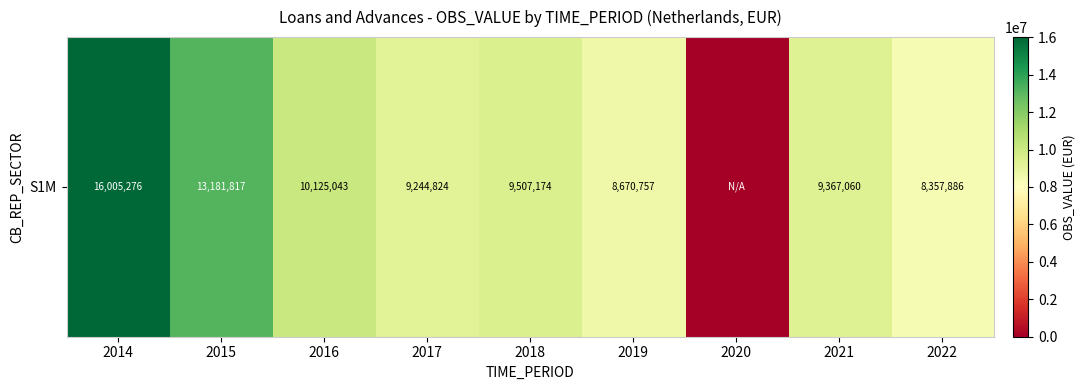

Rank the categories by value from lowest to highest.

2020, 2022, 2019, 2017, 2021, 2018, 2016, 2015, 2014